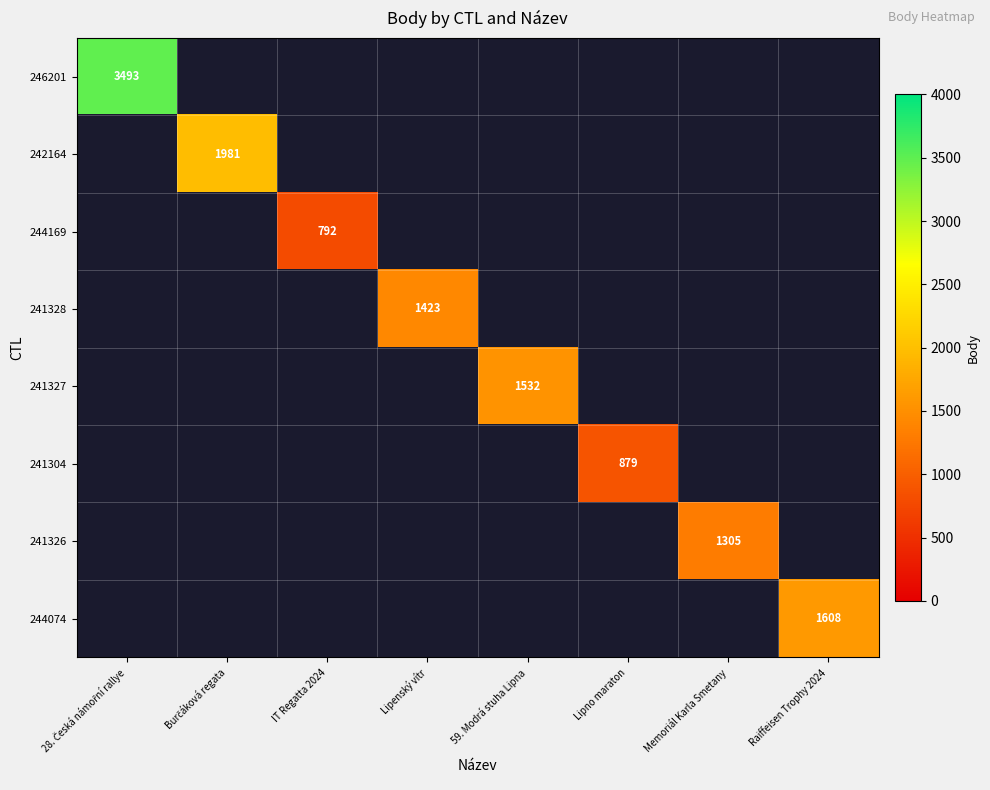

How many positive values does the 241304 series have?

1